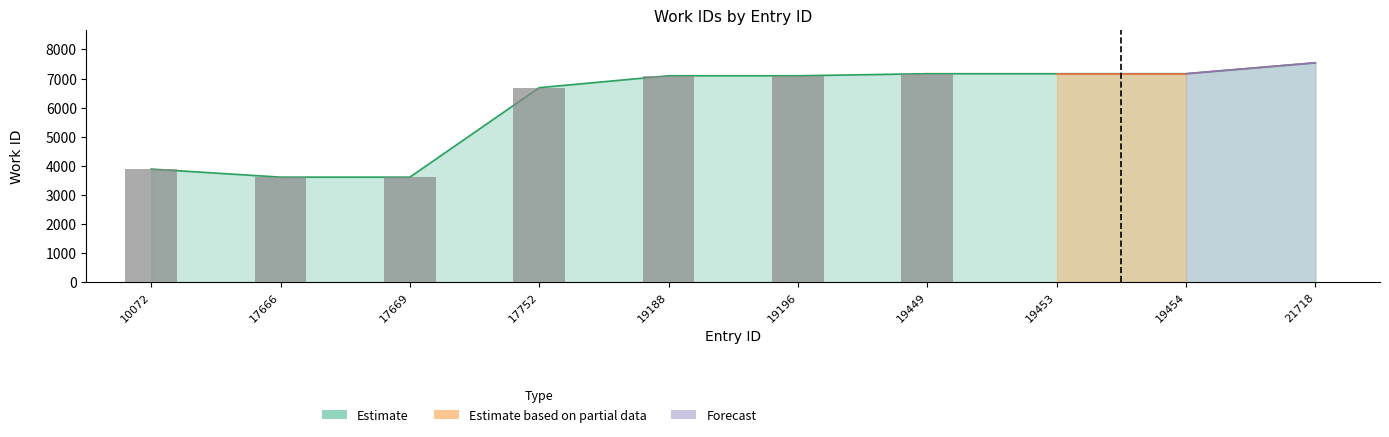

What is the value of the 2nd bar from the left?

3617